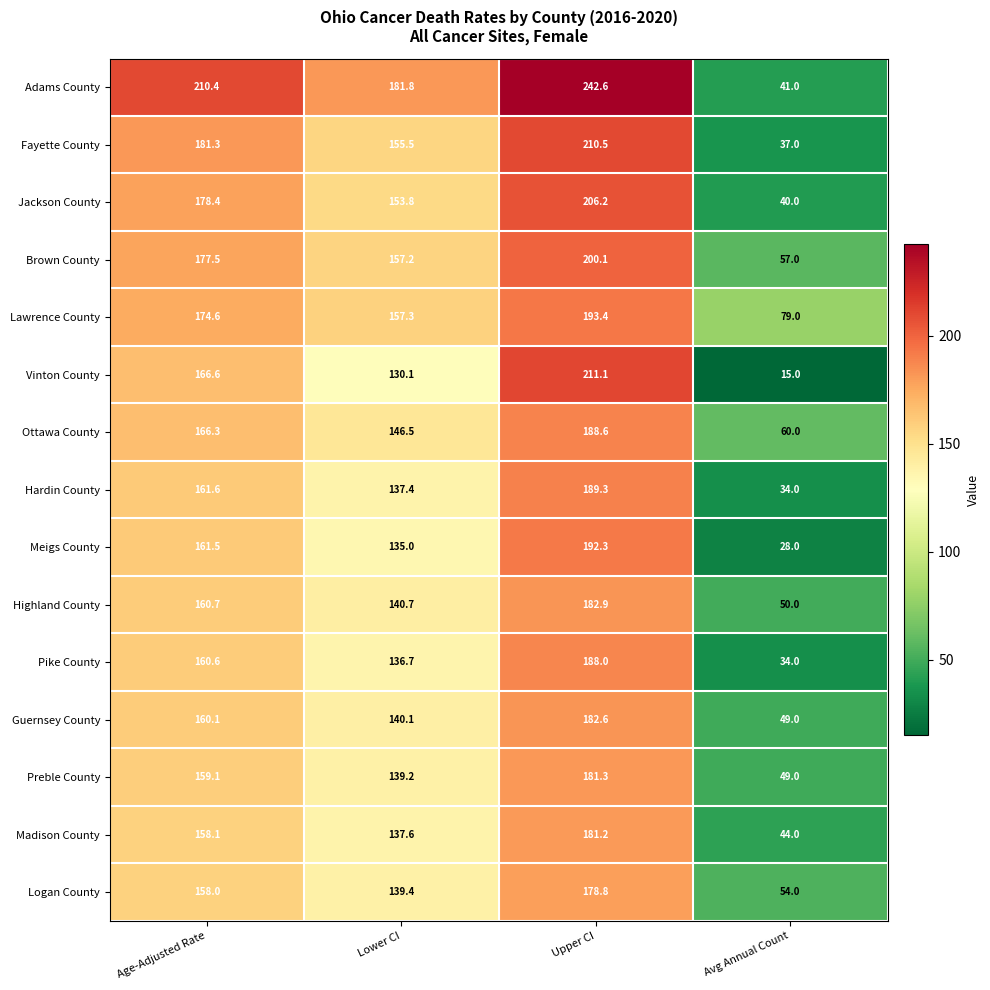

What is the difference between the Hardin County values at Age-Adjusted Rate and Avg Annual Count?

127.6